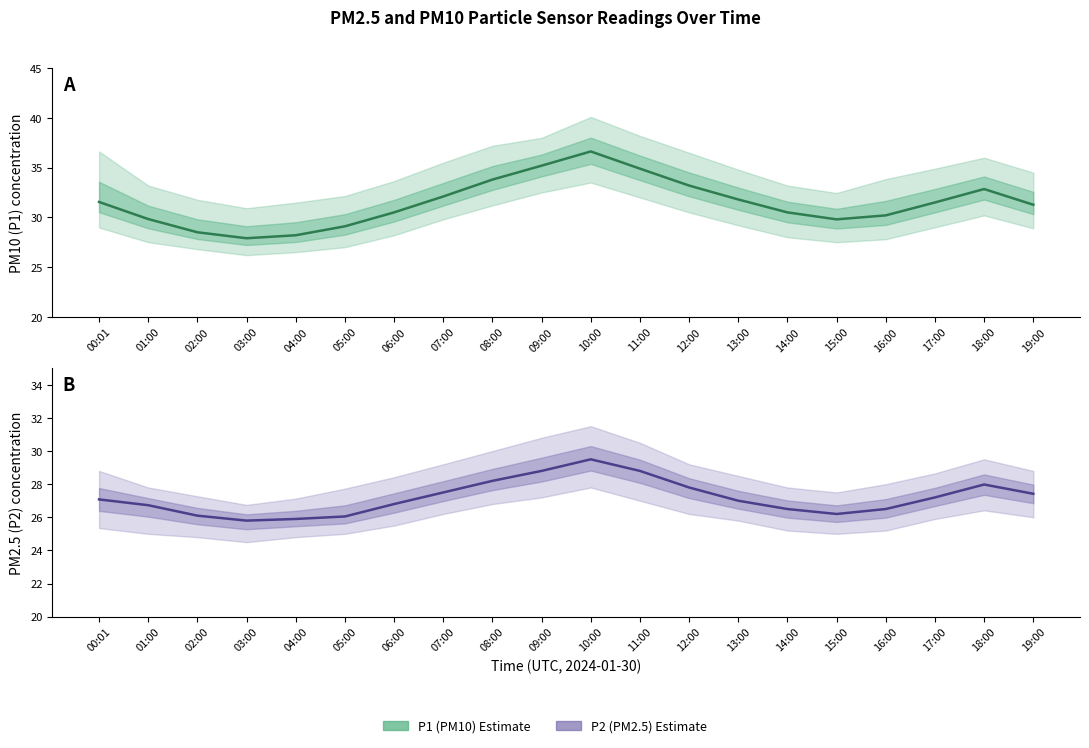

The P1 (PM10) Estimate series shows 33.8 at 08:00. True or false?

True